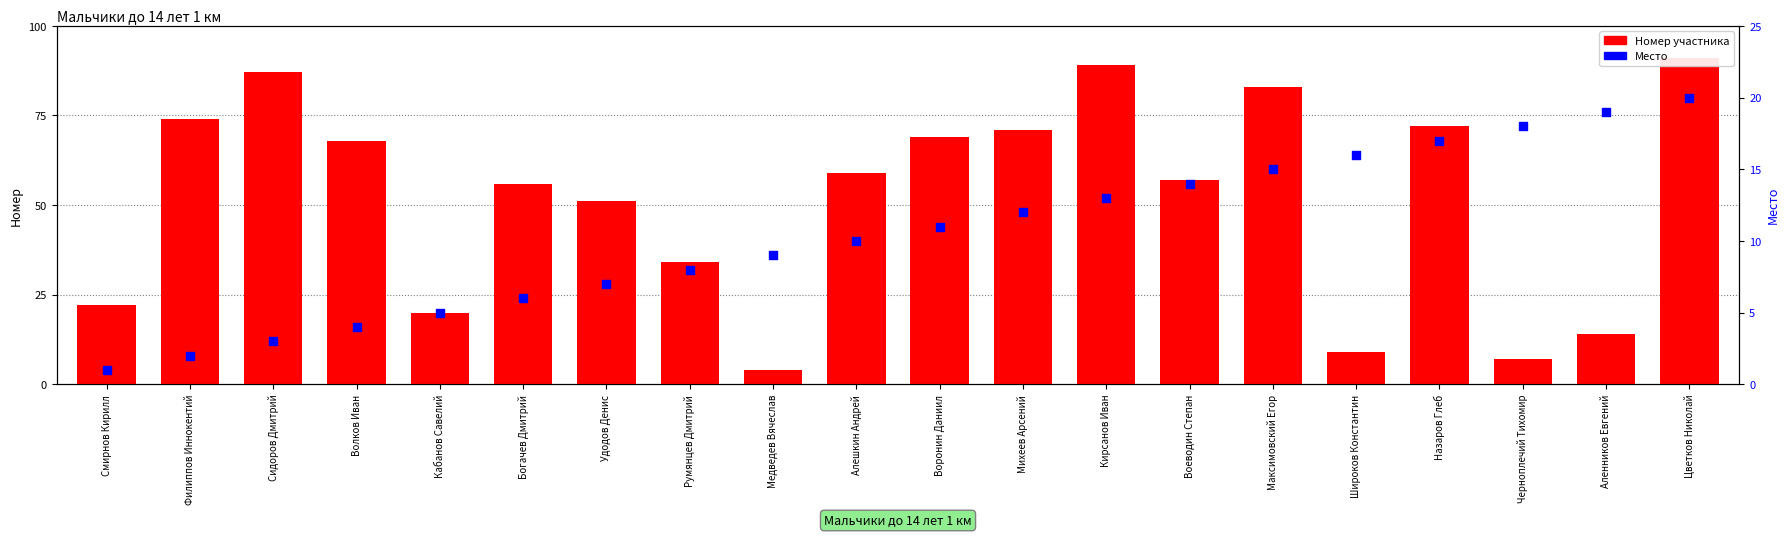

Is the value of Место at Волков Иван greater than the value of Номер at Филиппов Иннокентий?

No